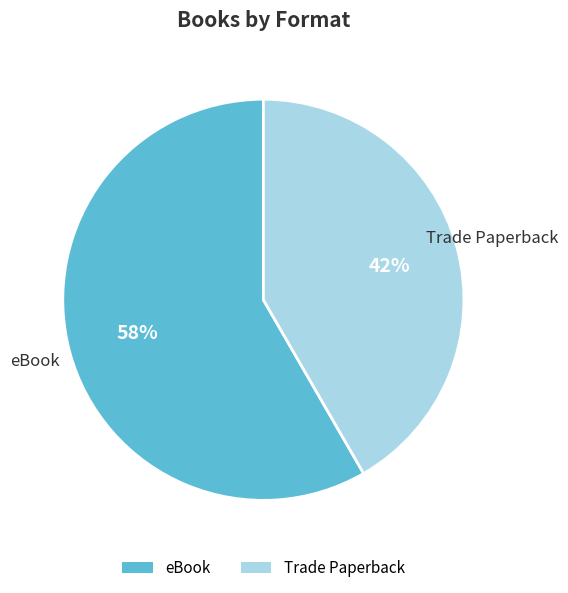

To the nearest percent, what portion does Trade Paperback represent?

42%